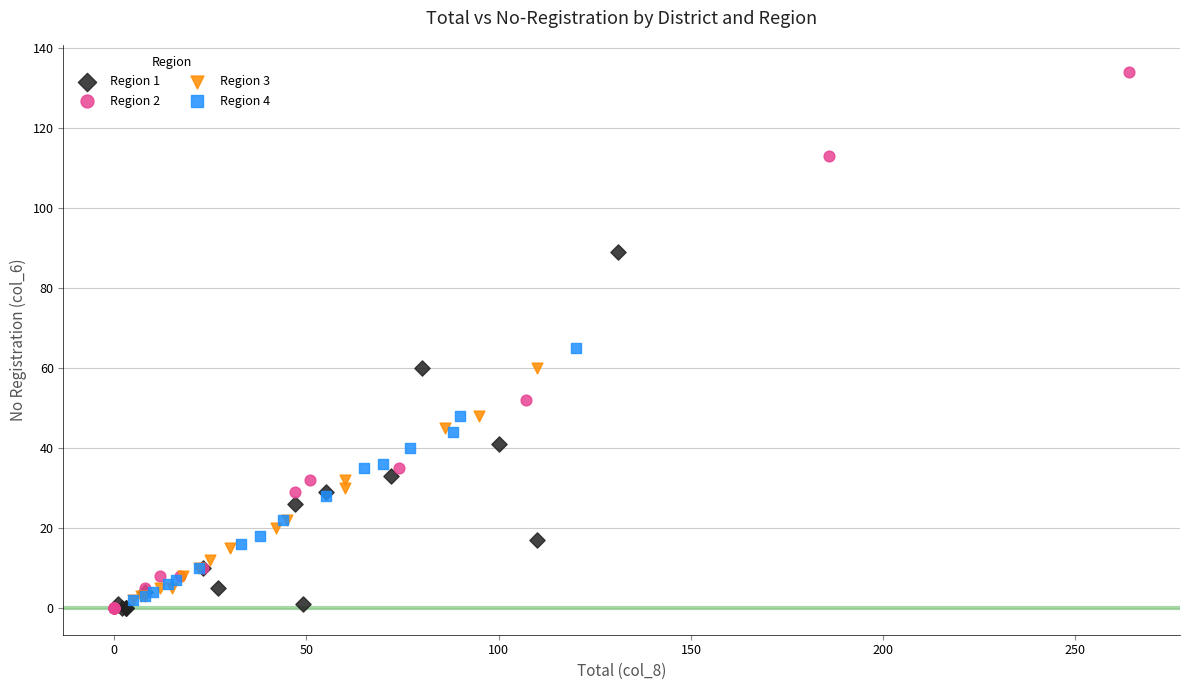

Which series has the widest spread of Y values?

Region 2